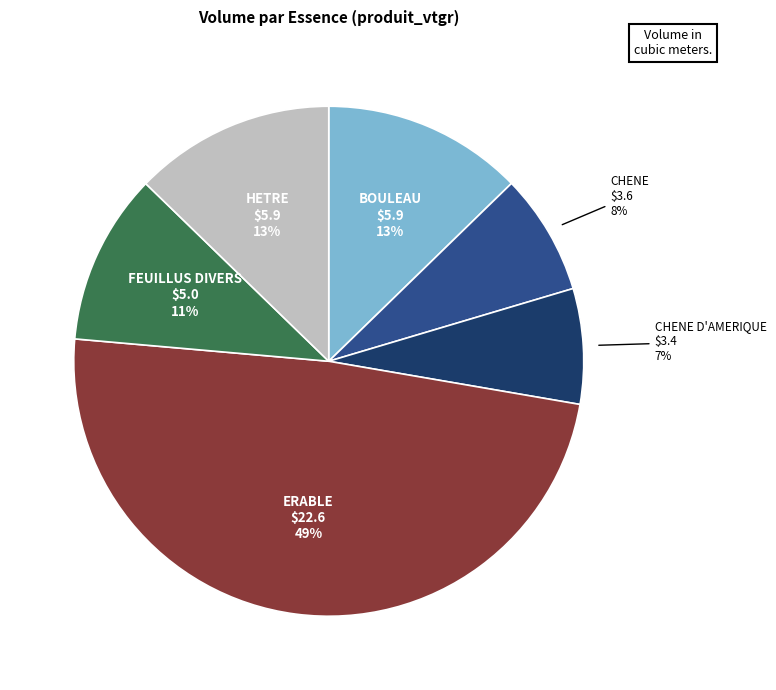

The ERABLE slice represents 59% of the pie. True or false?

False